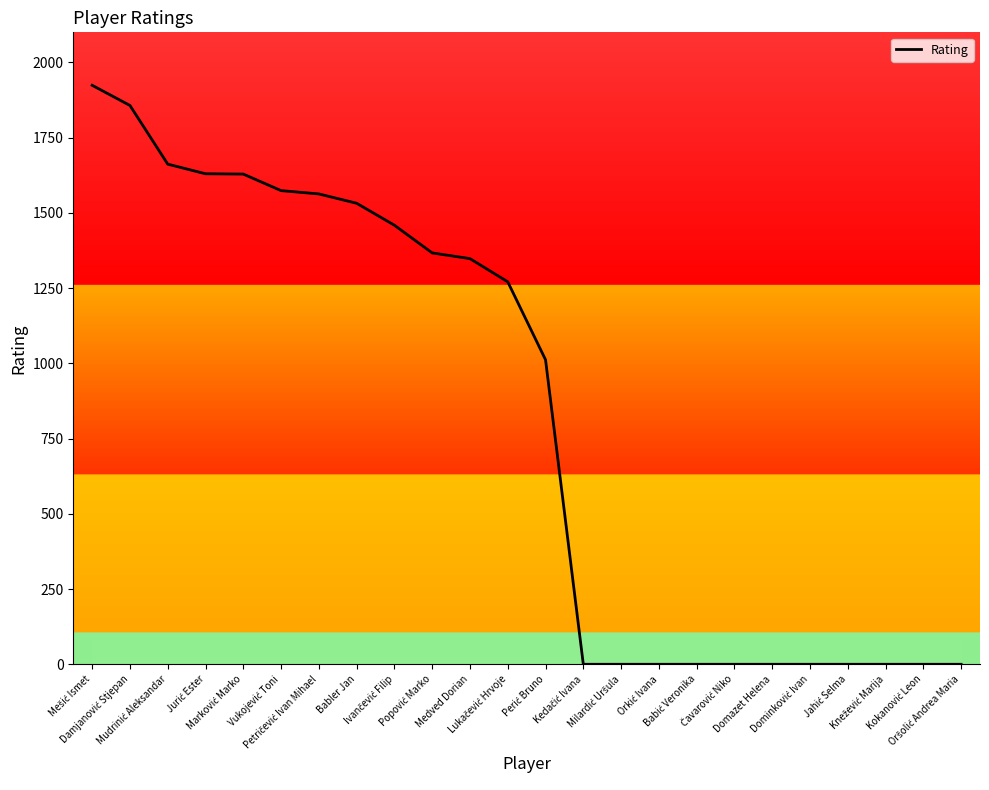

What is the difference between the maximum and minimum values?

1924